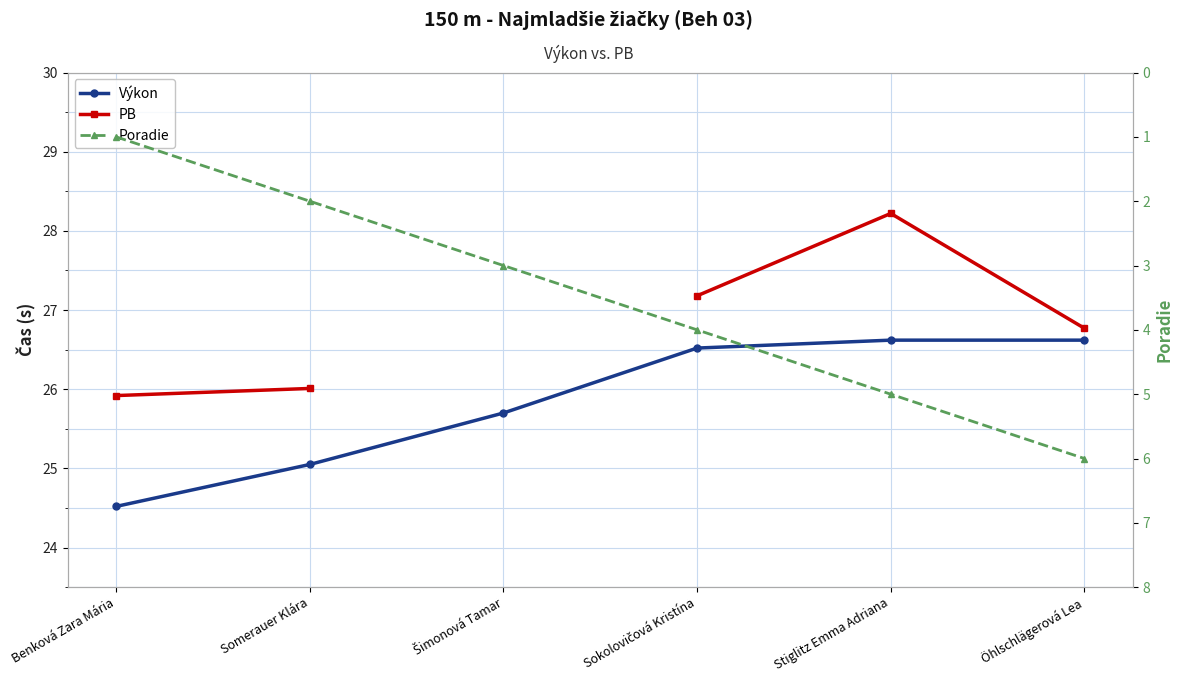

What is the approximate value of Výkon at Šimonová Tamar?

25.7